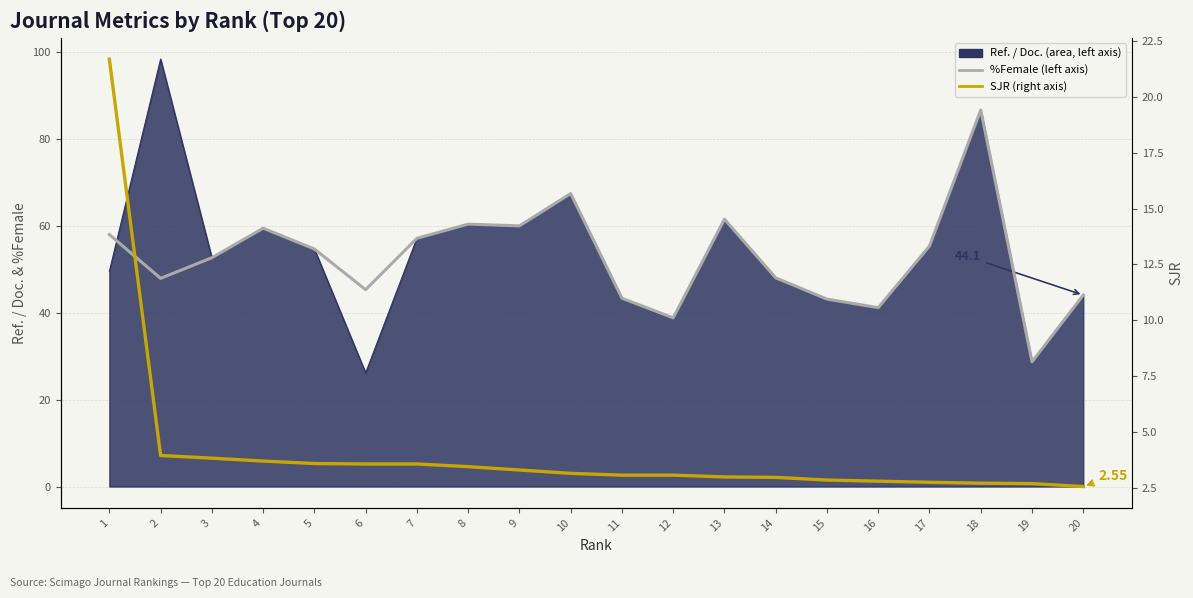

True or false: SJR has more than 2 points higher than both neighbors.

False